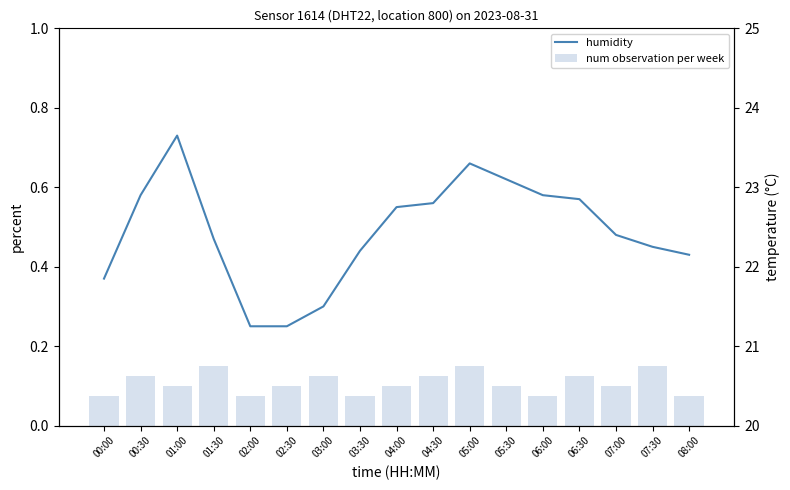

List the series in order of their peak value, lowest first.

num observation per week, humidity